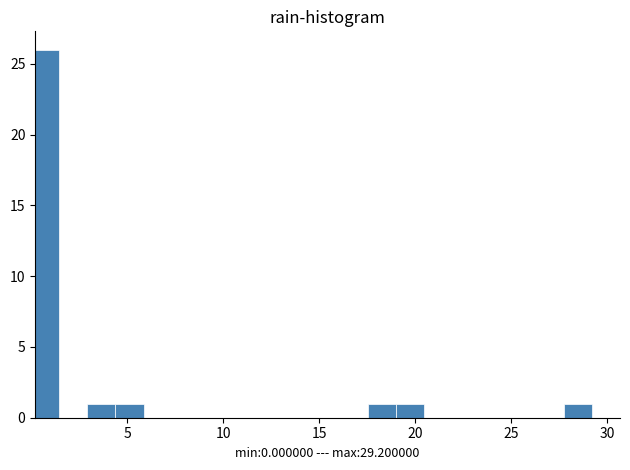

Read against the x-axis, roughly where is the centre of the tallest bar?

0.5